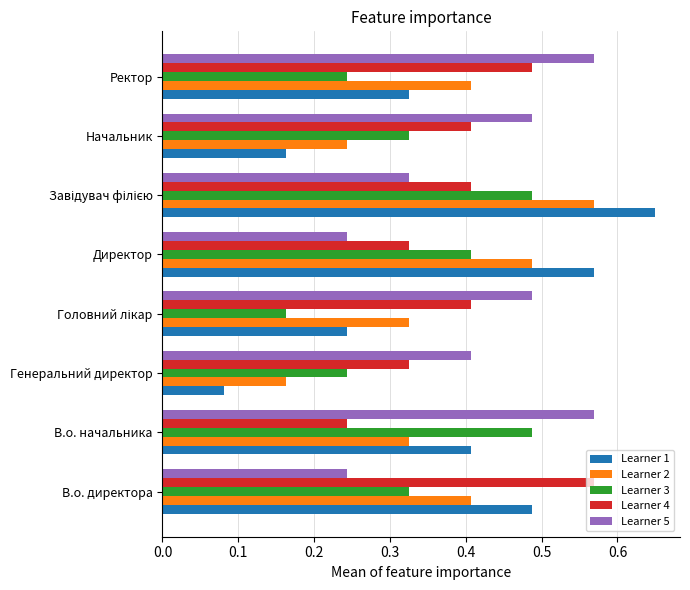

Is it true that Learner 3 equals 0.1 at Генеральний директор?

False